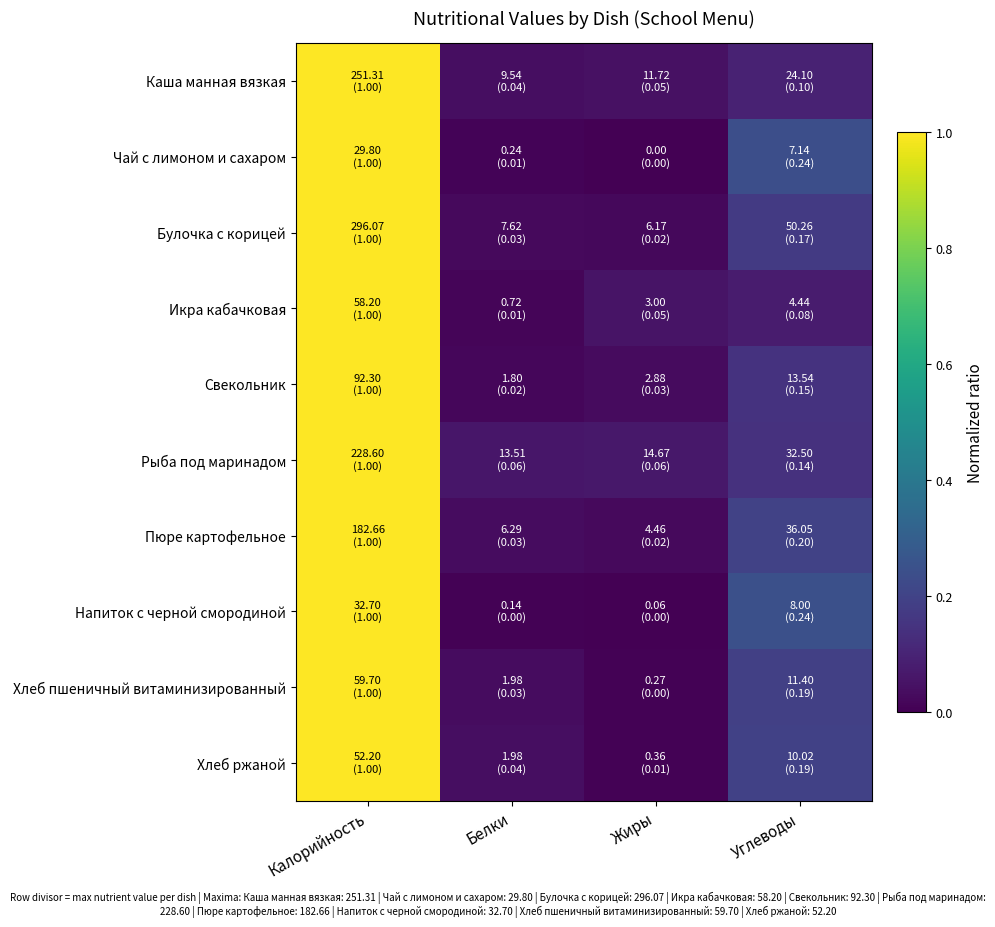

At how many categories does at least one series exceed 0?

4